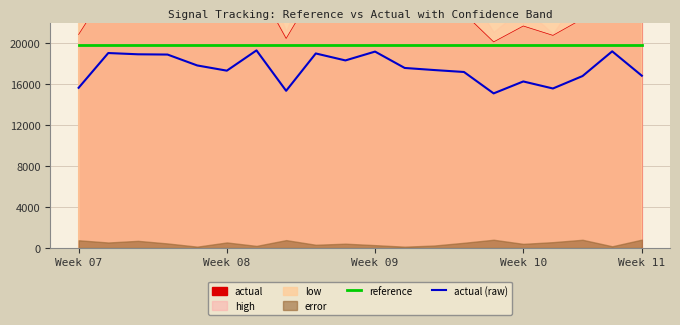

How many data points in actual (raw) are above 17583?

9